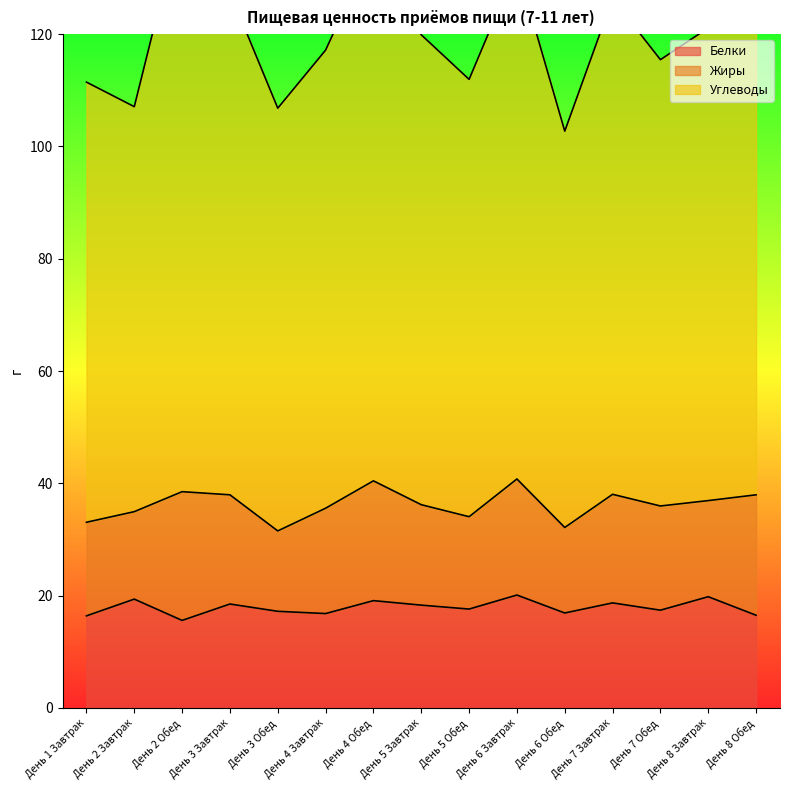

What is the maximum value shown in the chart?

141.3